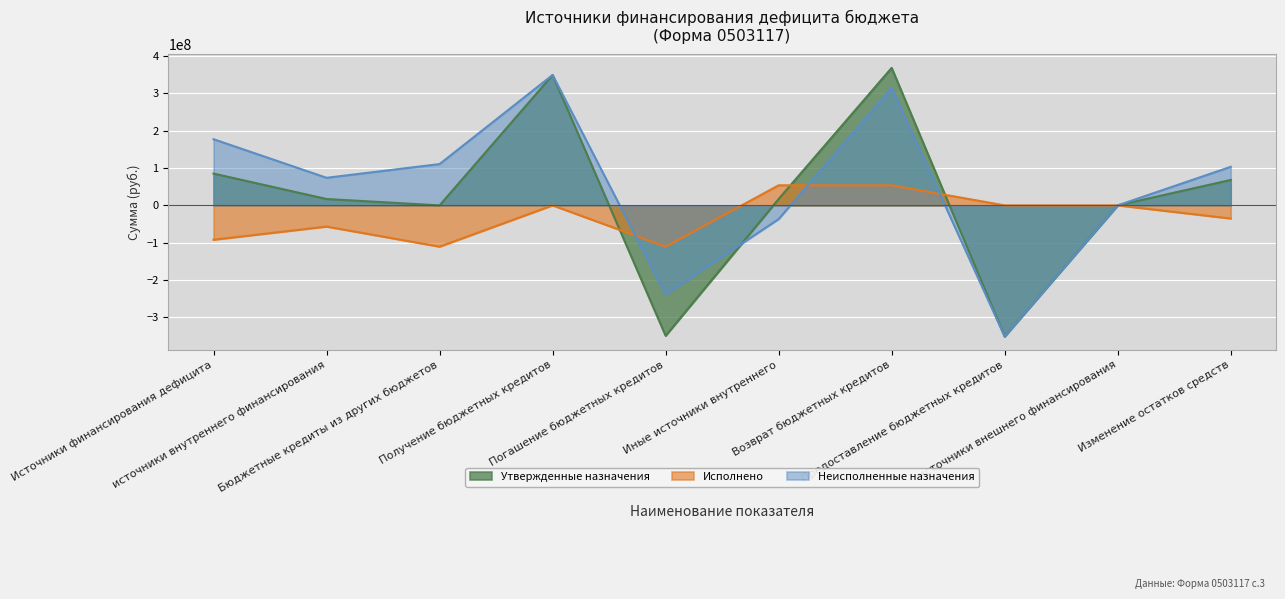

How many series are shown in this chart?

3